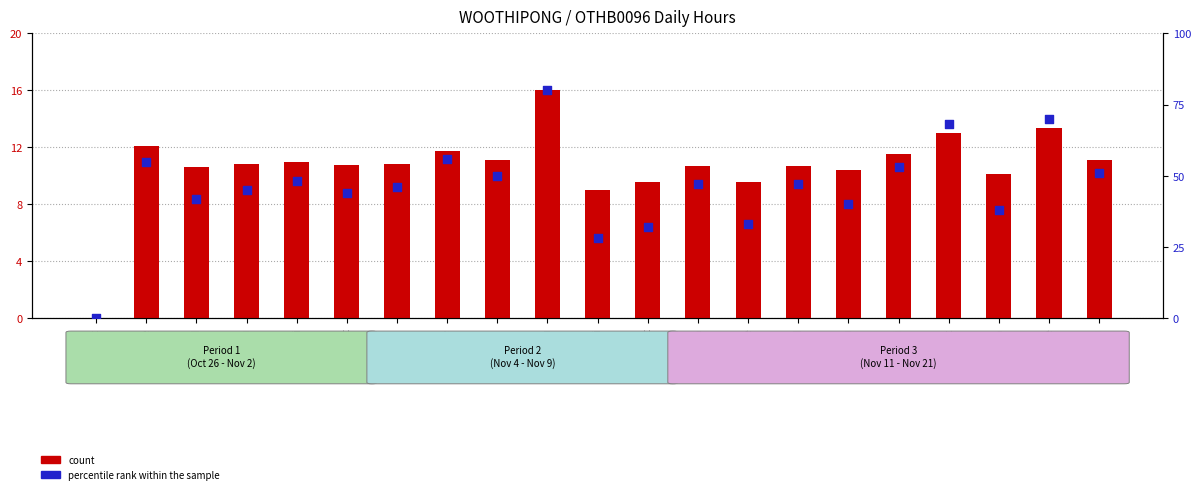

What is the total value across all series at 15-Fri?

64.5